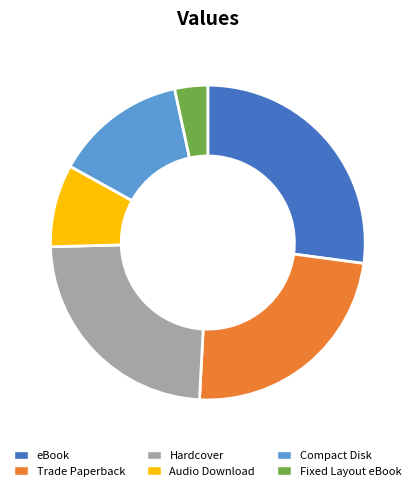

Does Fixed Layout eBook represent more than half of the total?

No